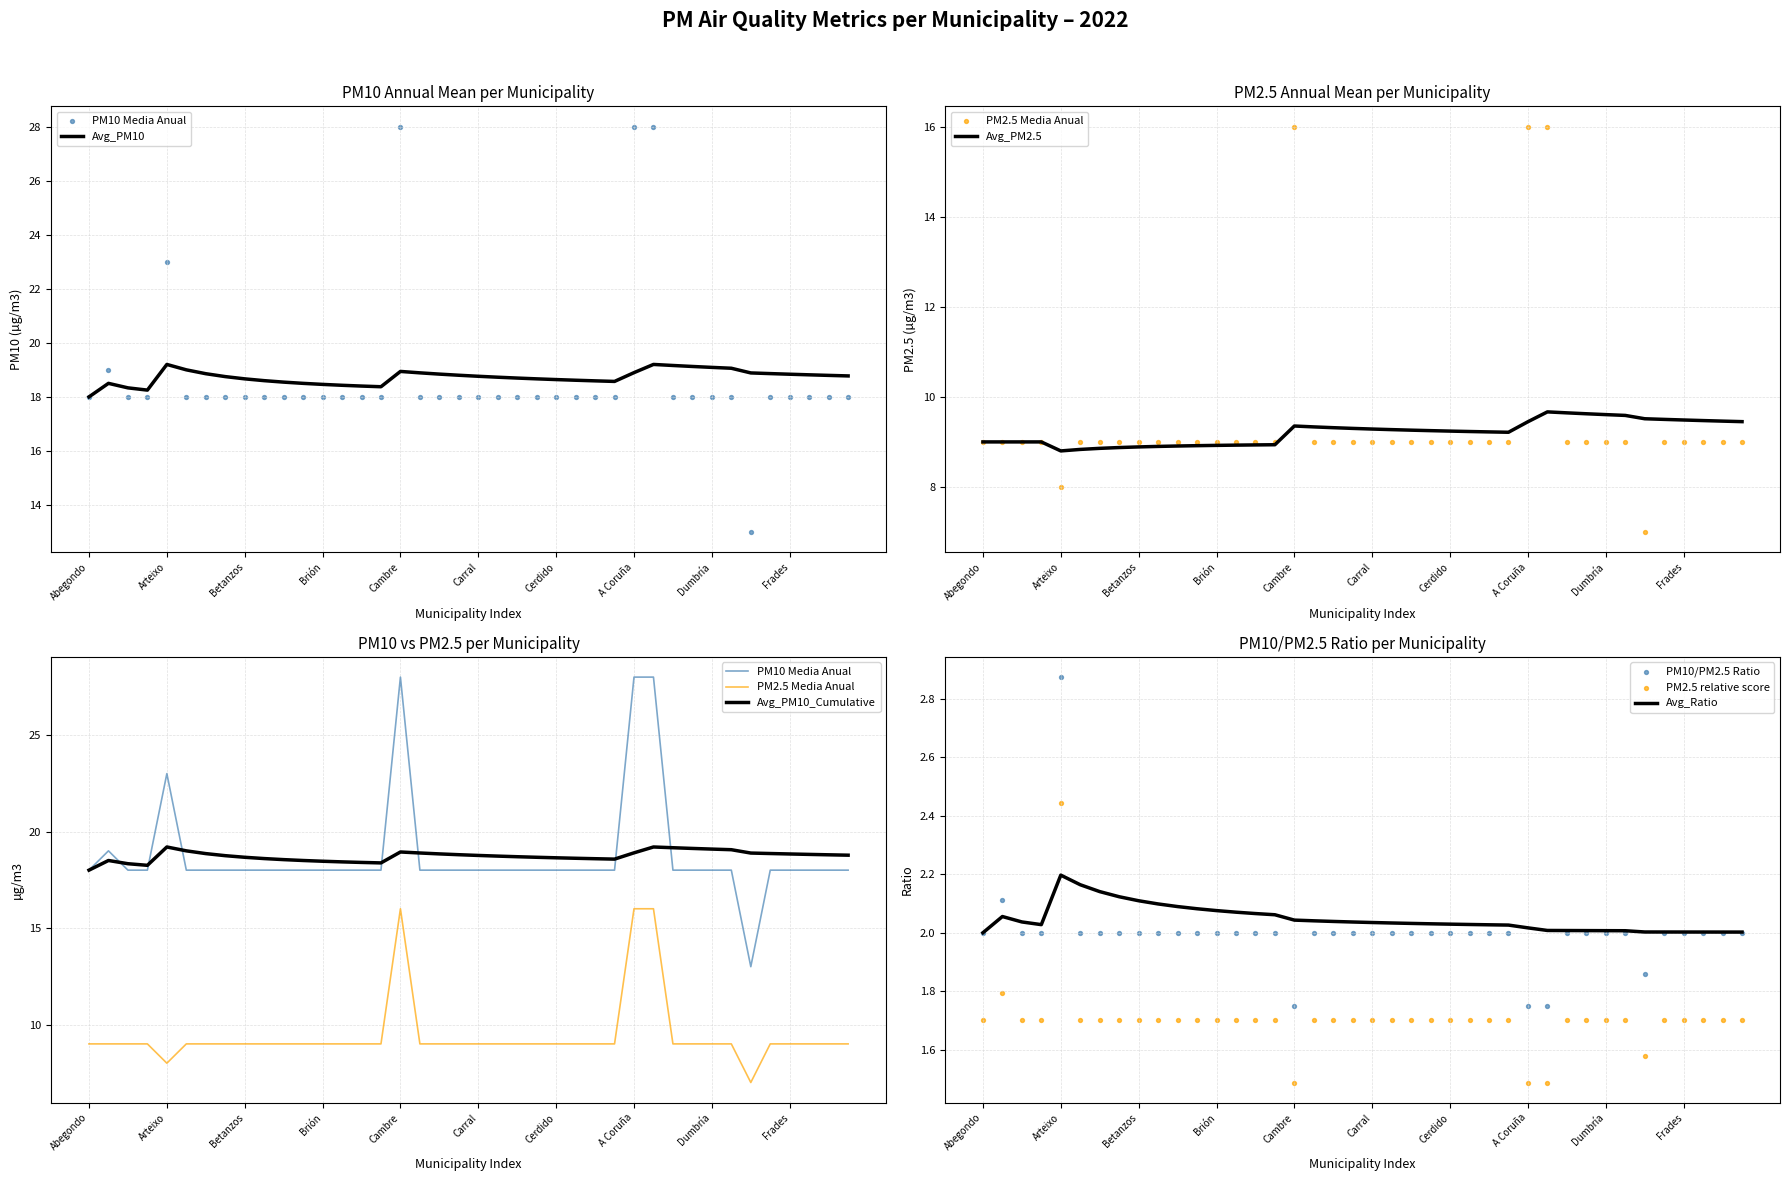

At how many categories does at least one series exceed 20?

4